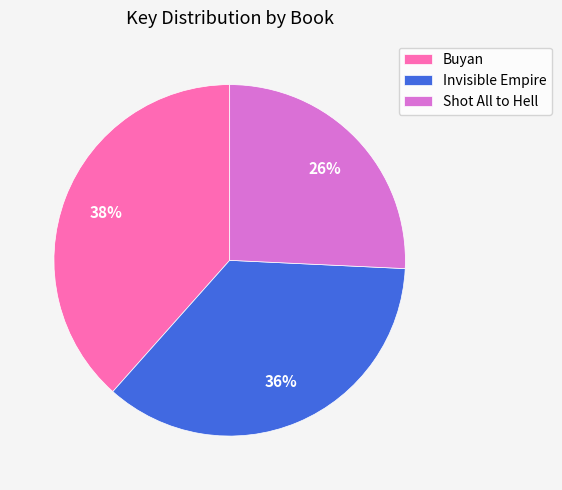

How many segments does this pie chart have?

3